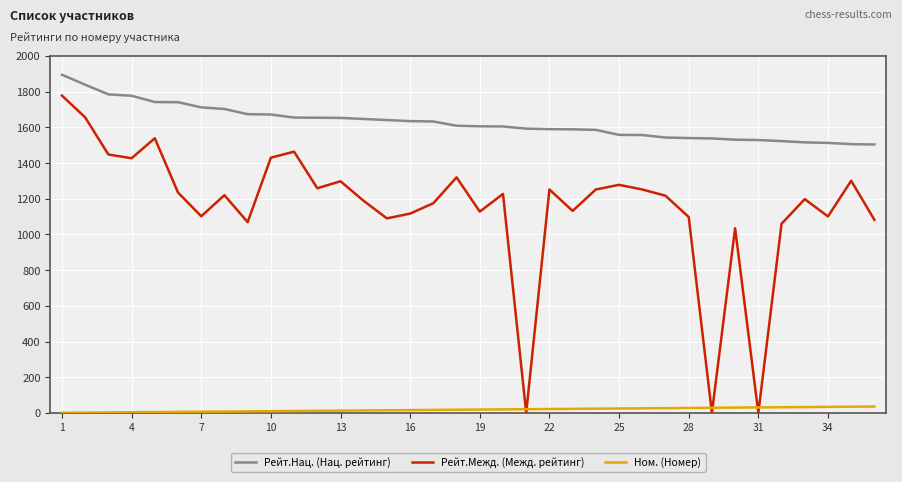

What is the highest value of the Рейт.Нац. (Нац. рейтинг) series?

1895